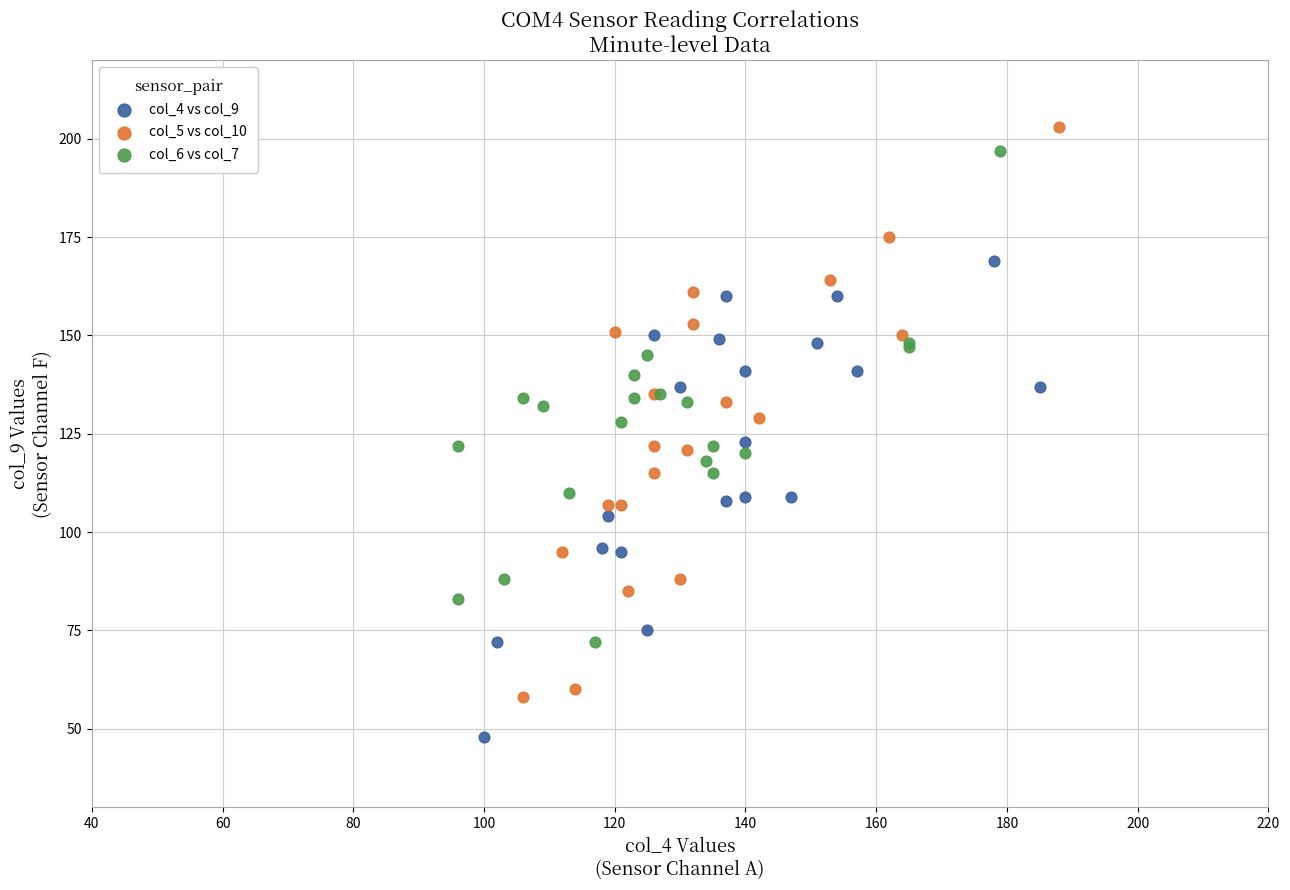

What are all the series names shown in the legend?

col_4 vs col_9, col_5 vs col_10, col_6 vs col_7